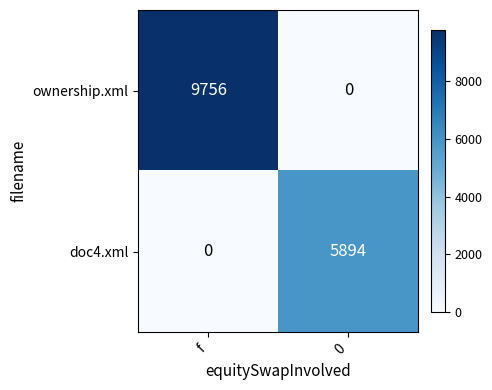

List the series in order of their overall mean, lowest first.

doc4.xml, ownership.xml